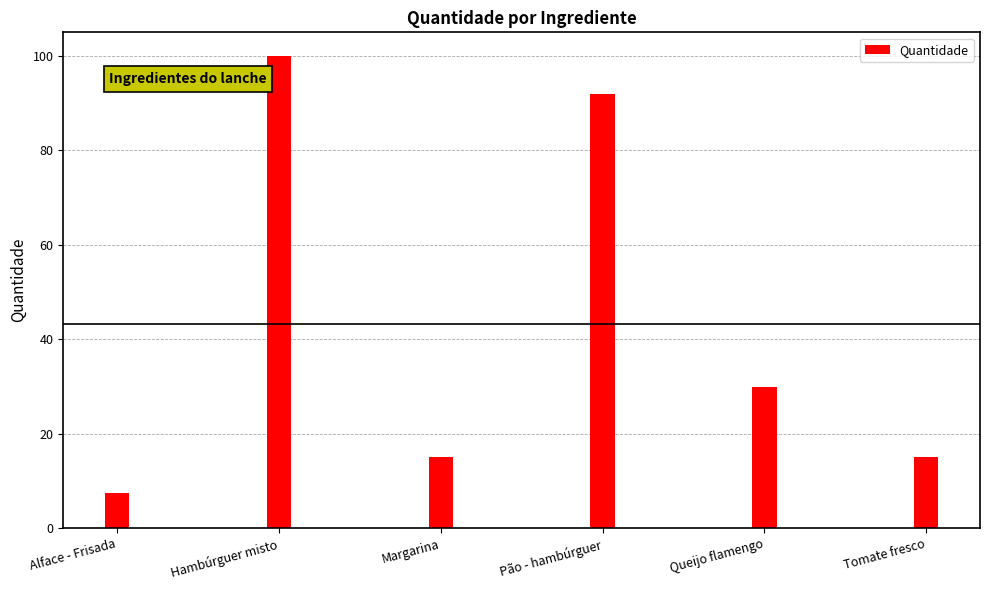

Are the bars grouped side by side (vs. stacked)?

No